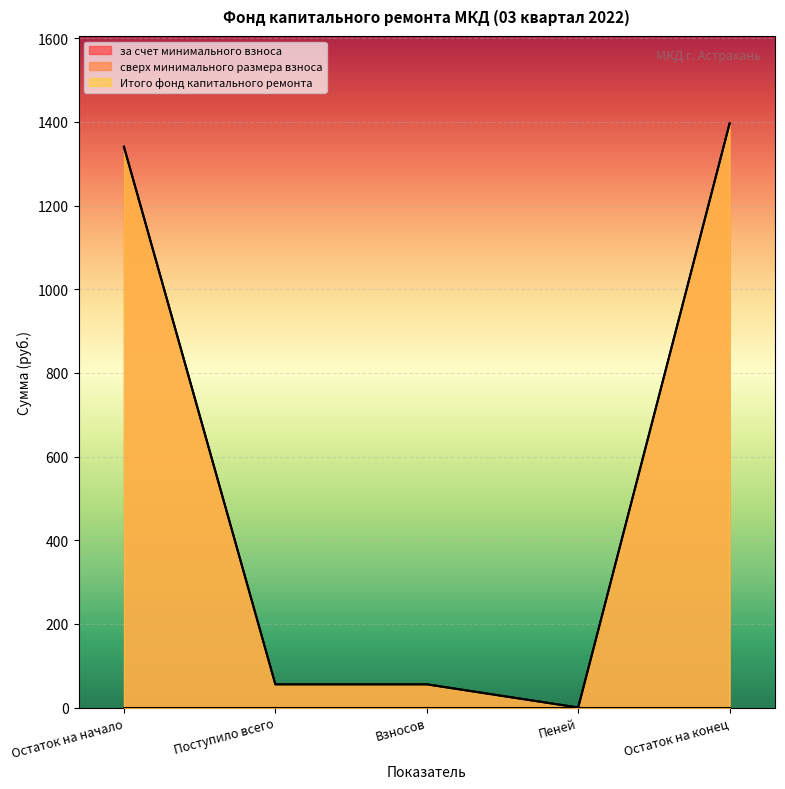

What is the average value of the Итого фонд капитального ремонта series?

569.5